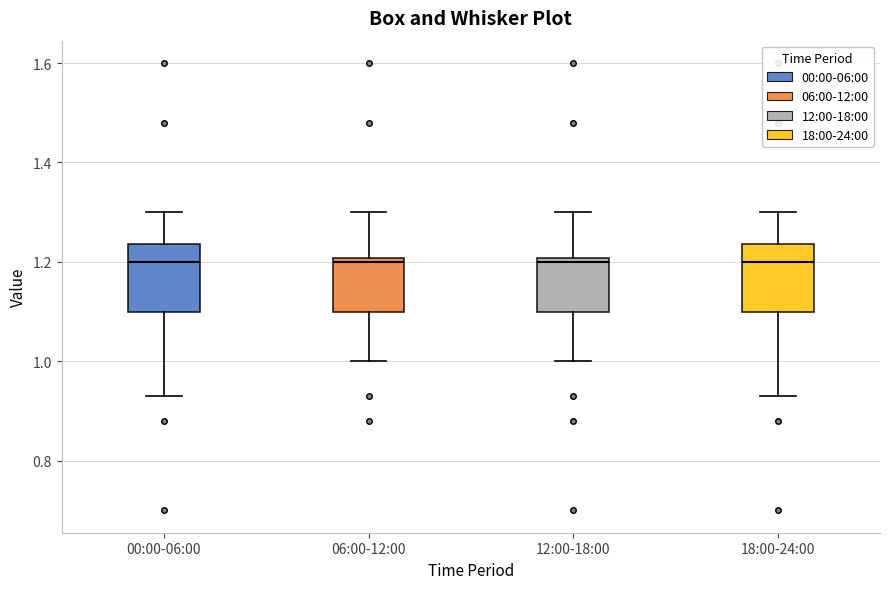

Reading left to right, transcribe this box plot: for each box, give where its median line is, the range the box spans, and where its two whiskers end, as read against the y-axis. The values are not printed on the chart, so give them approximately, as read against the axis.

00:00-06:00: median 1.20, box 1.10 to 1.24, whiskers 0.94 to 1.30
06:00-12:00: median 1.20 (just below the box's upper edge), box 1.10 to 1.20, whiskers 1.00 to 1.30
12:00-18:00: median 1.20 (just below the box's upper edge), box 1.10 to 1.20, whiskers 1.00 to 1.30
18:00-24:00: median 1.20, box 1.10 to 1.24, whiskers 0.94 to 1.30